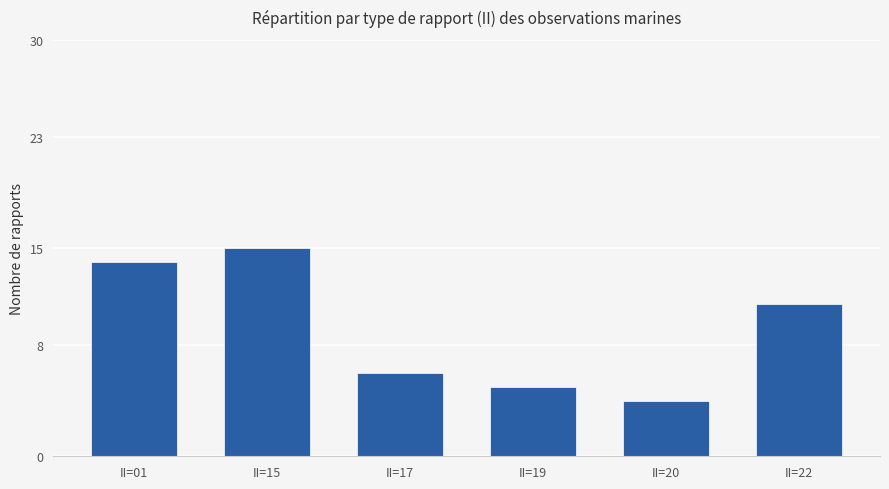

List the labels in order of value, smallest first.

II=20, II=19, II=17, II=22, II=01, II=15